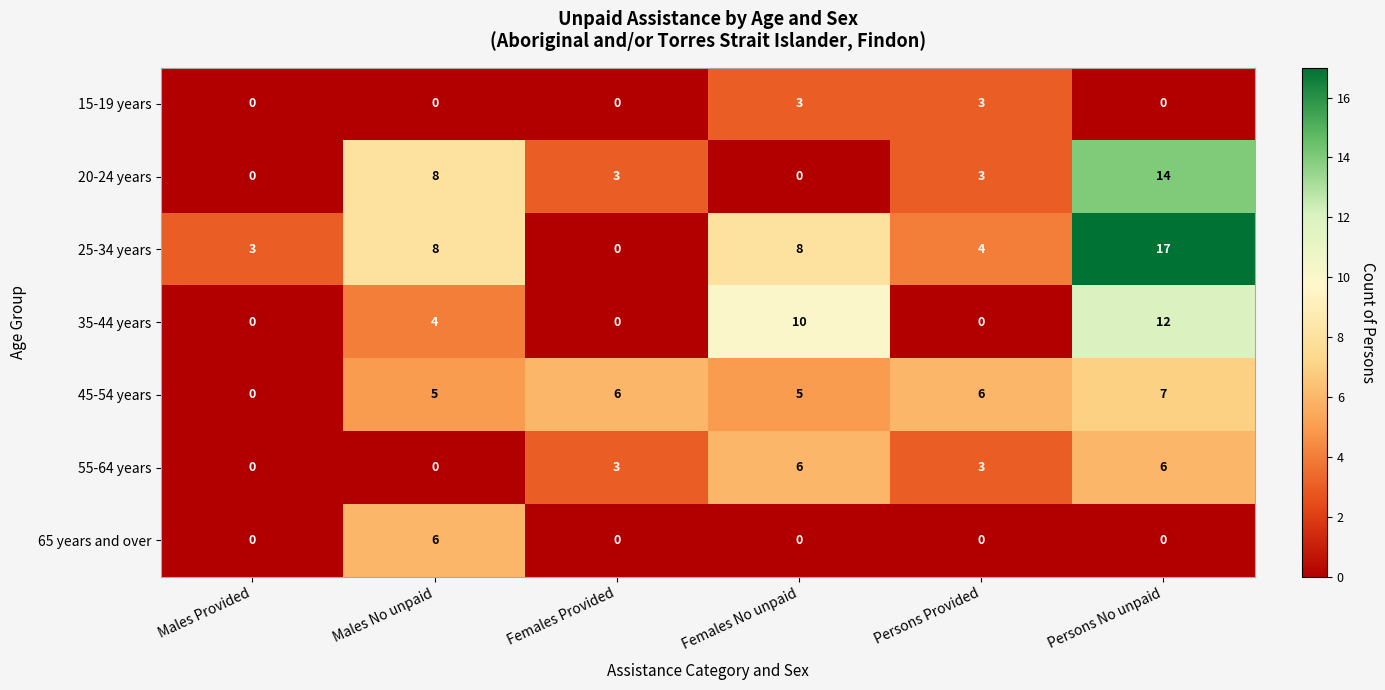

Count the 15-19 years values in the range 0 to 3.

6